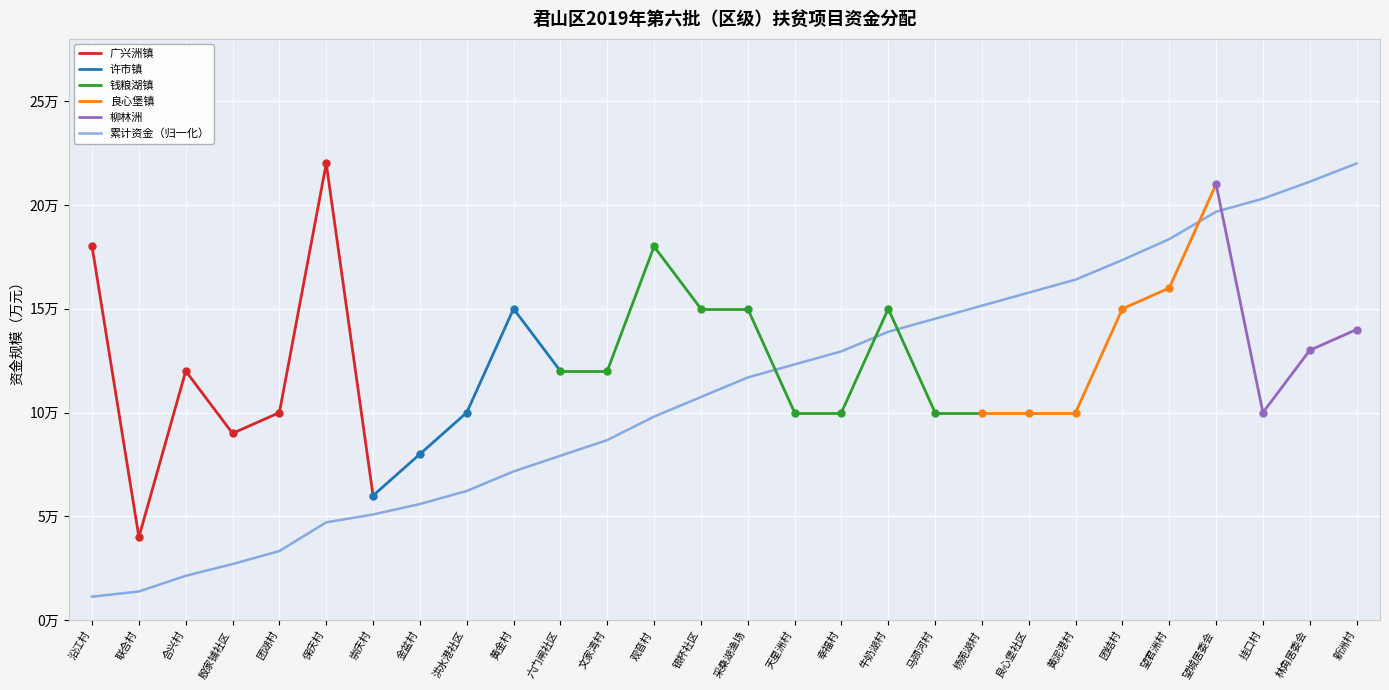

Rank the categories by value from lowest to highest.

联合村, 崇庆村, 金盆村, 殷家铺社区, 团湖村, 洪水港社区, 天星洲村, 幸福村, 马颈河村, 杨蔸湖村, 良心堡社区, 黄泥港村, 挂口村, 合兴村, 六门闸社区, 文家湾村, 林角居委会, 新洲村, 黄金村, 银杯社区, 采桑湖渔场, 牛奶湖村, 团结村, 望君洲村, 沿江村, 观音村, 望城居委会, 保庆村